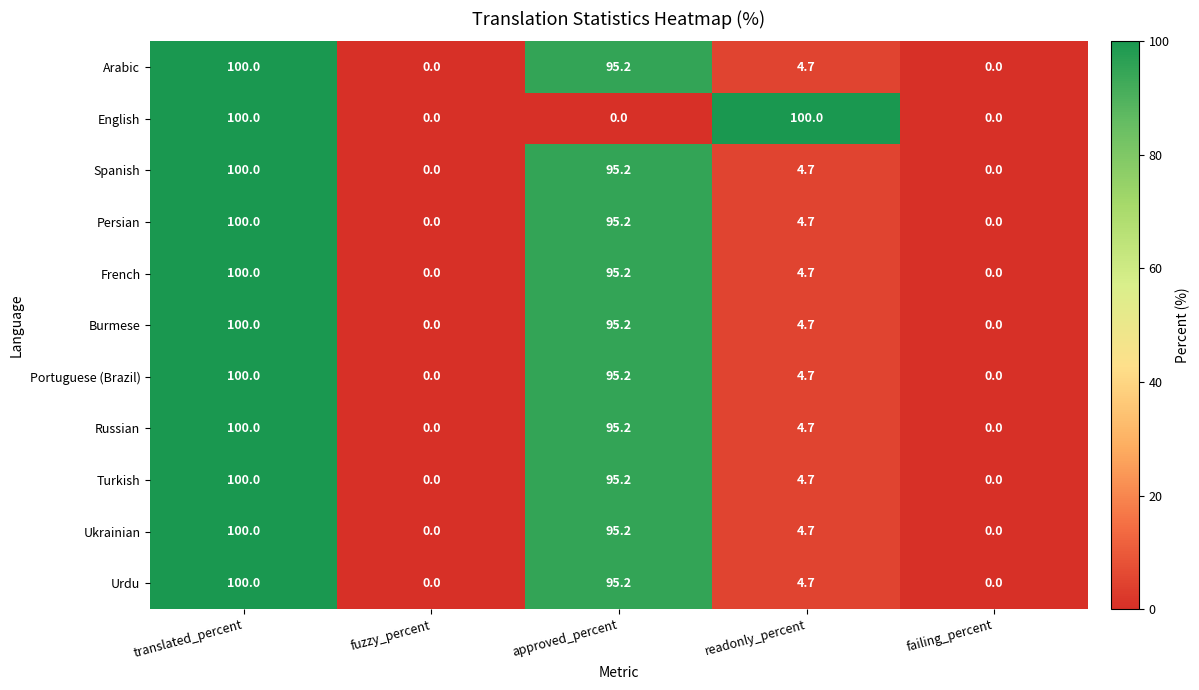

Is the value of Russian at translated_percent greater than the value of French at failing_percent?

Yes